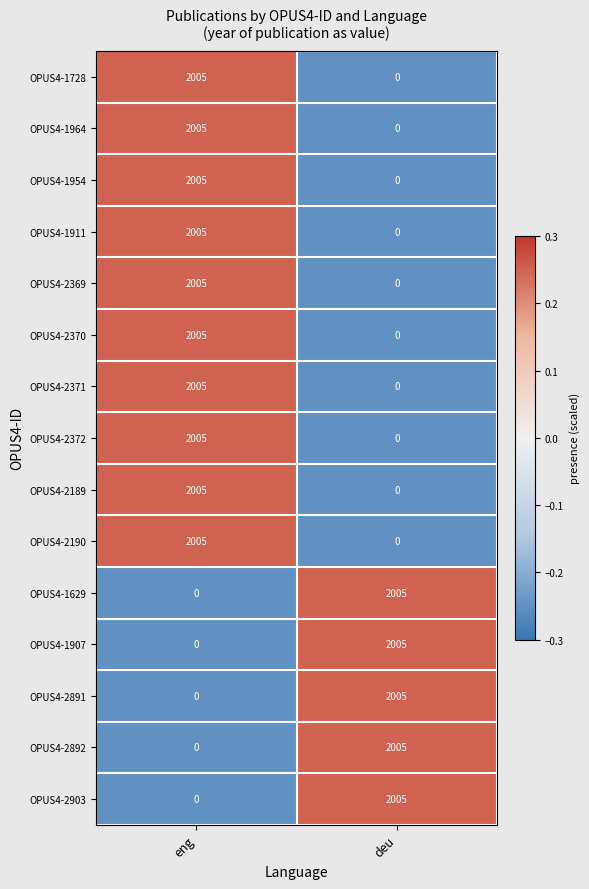

Reading left to right, list all the values displayed in this chart.

OPUS4-1728: 2005	0
OPUS4-1964: 2005	0
OPUS4-1954: 2005	0
OPUS4-1911: 2005	0
OPUS4-2369: 2005	0
OPUS4-2370: 2005	0
OPUS4-2371: 2005	0
OPUS4-2372: 2005	0
OPUS4-2189: 2005	0
OPUS4-2190: 2005	0
OPUS4-1629: 0	2005
OPUS4-1907: 0	2005
OPUS4-2891: 0	2005
OPUS4-2892: 0	2005
OPUS4-2903: 0	2005